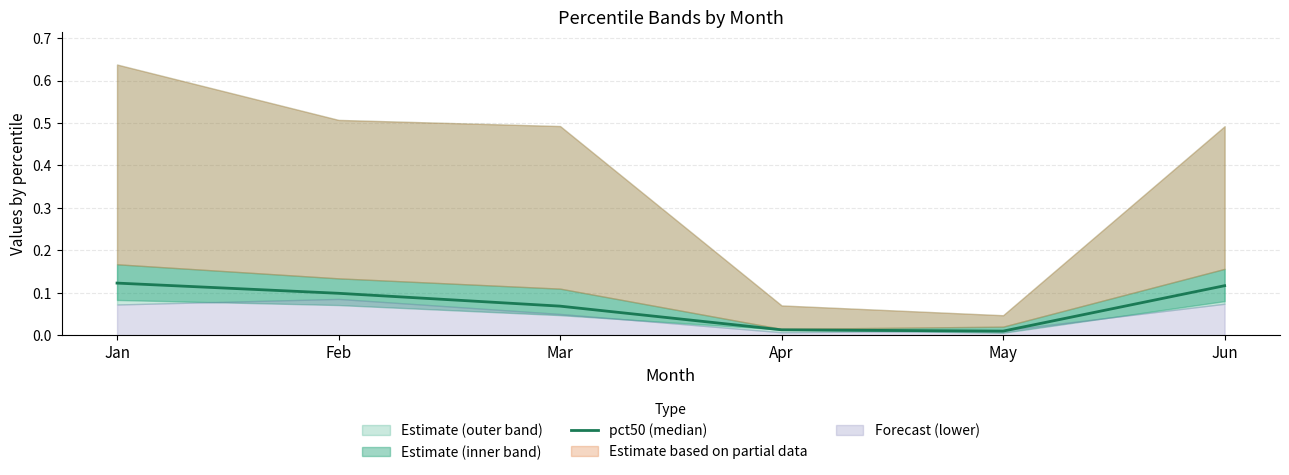

At which category does the data reach its first local valley?

May